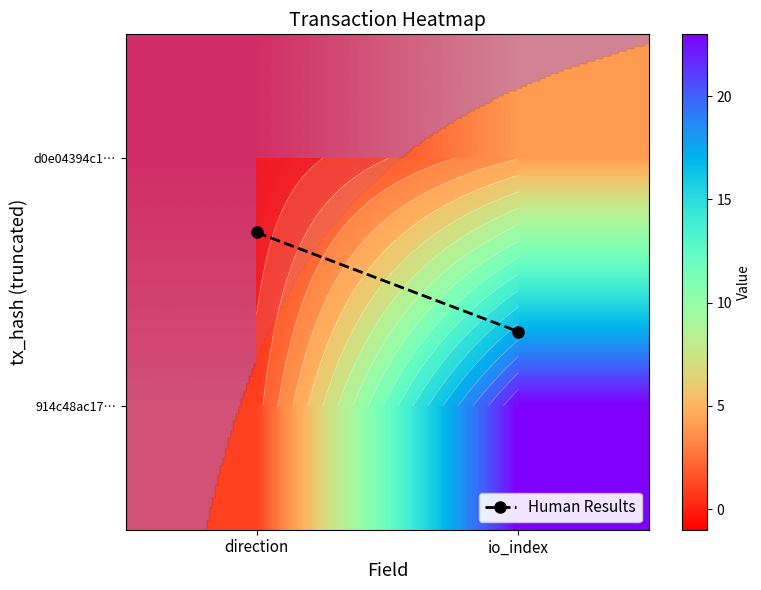

At how many categories does at least one series exceed 4?

1